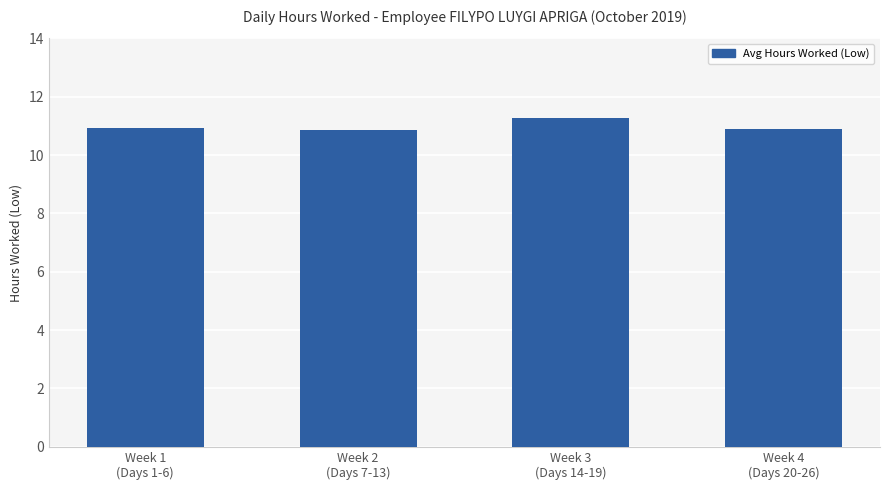

Are the bars grouped side by side (vs. stacked)?

No